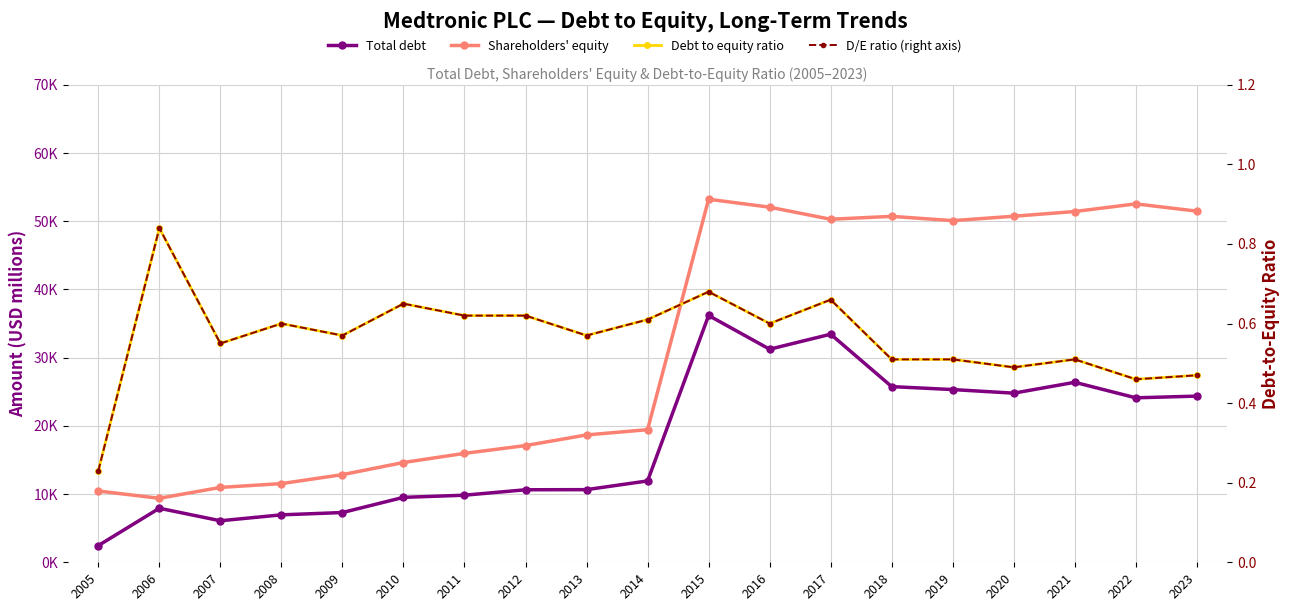

At which label is Debt to equity closest to 0?

2005